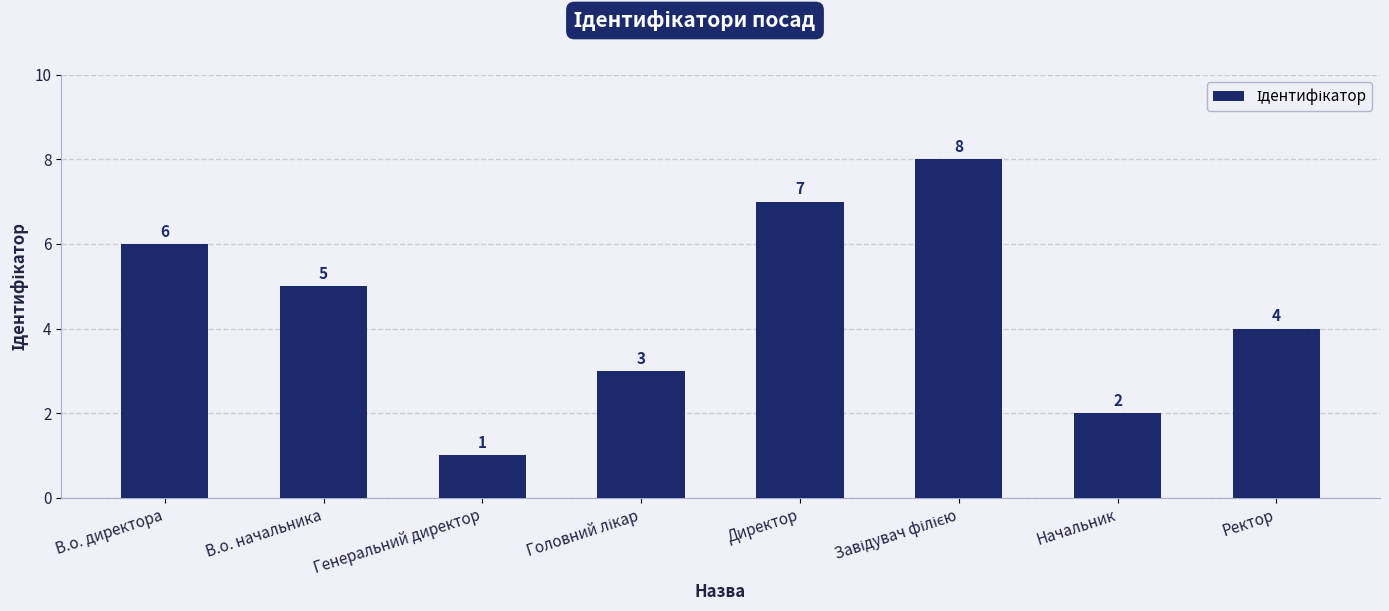

What is the label of the 1st bar from the right?

Ректор